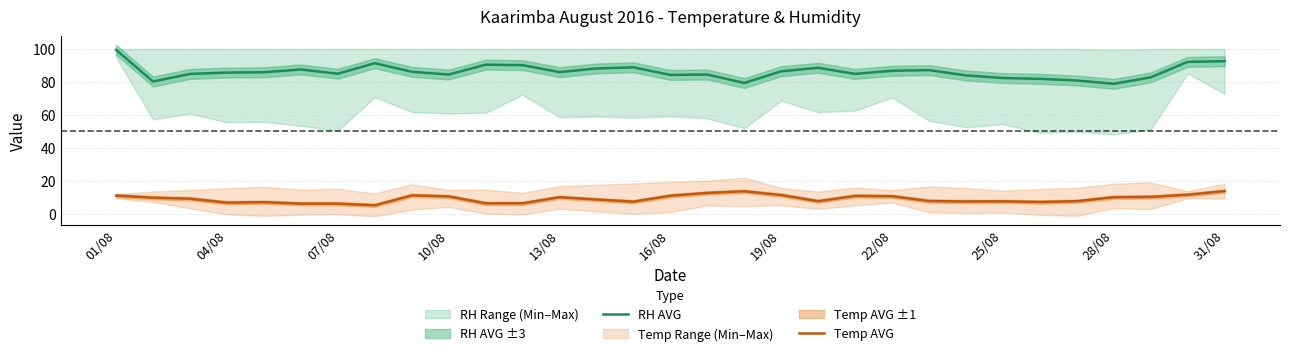

What is the smallest value displayed?

5.2